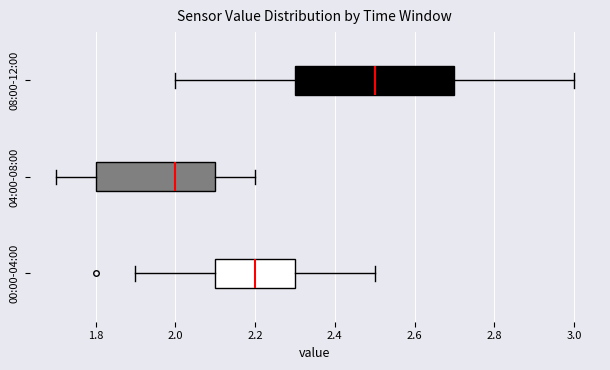

Comparing the boxes themselves (not the whiskers), which one is the widest?

08:00-12:00